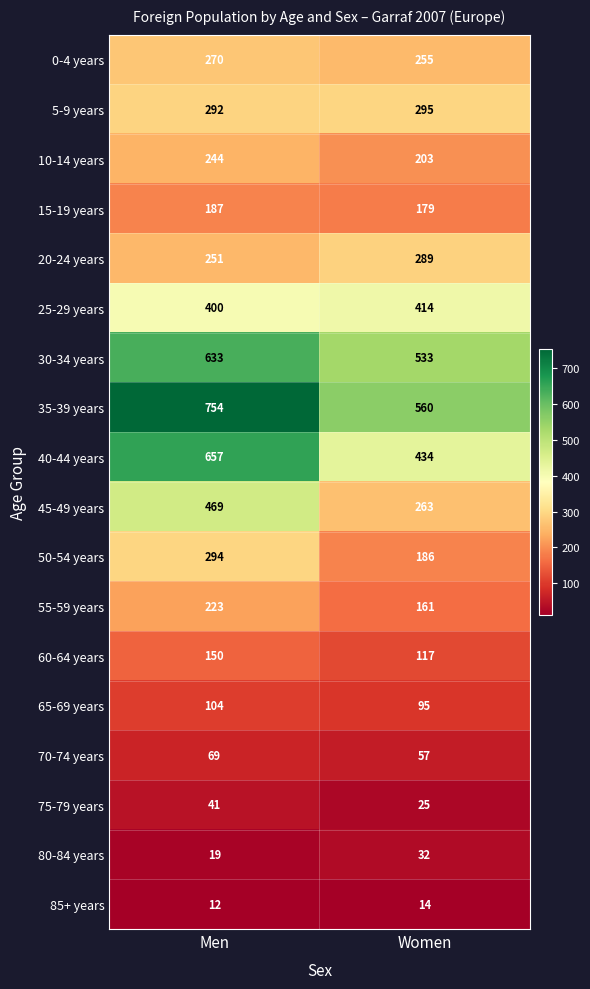

Which series changed the most between Men and Women?

40-44 years